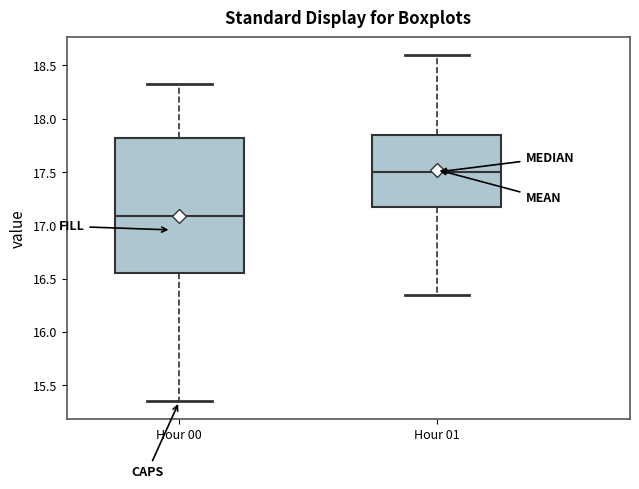

Where does the median line of the box for Hour 01 sit on the y-axis? The values are not printed on the chart, so give them approximately, as read against the axis.

17.50